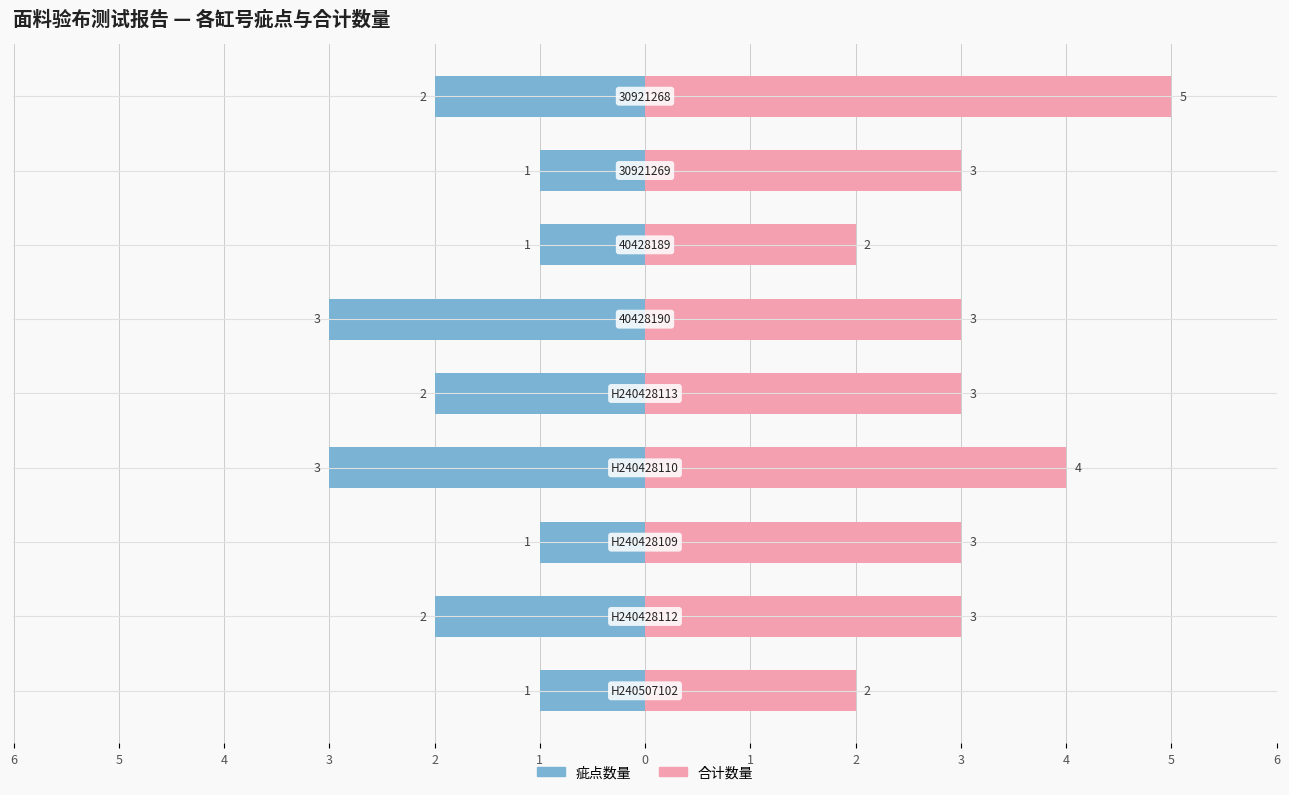

What is the difference between the highest and lowest values at 3?

7